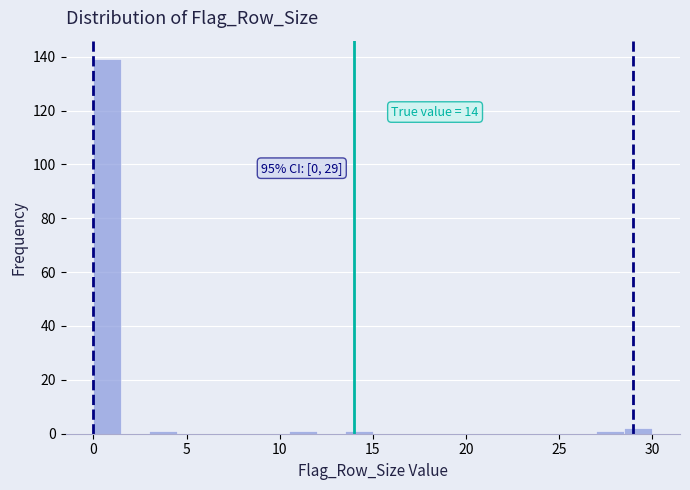

Around what value on the x-axis is the tallest bar? Give the approximate position of its centre, as read against the axis.

1.0